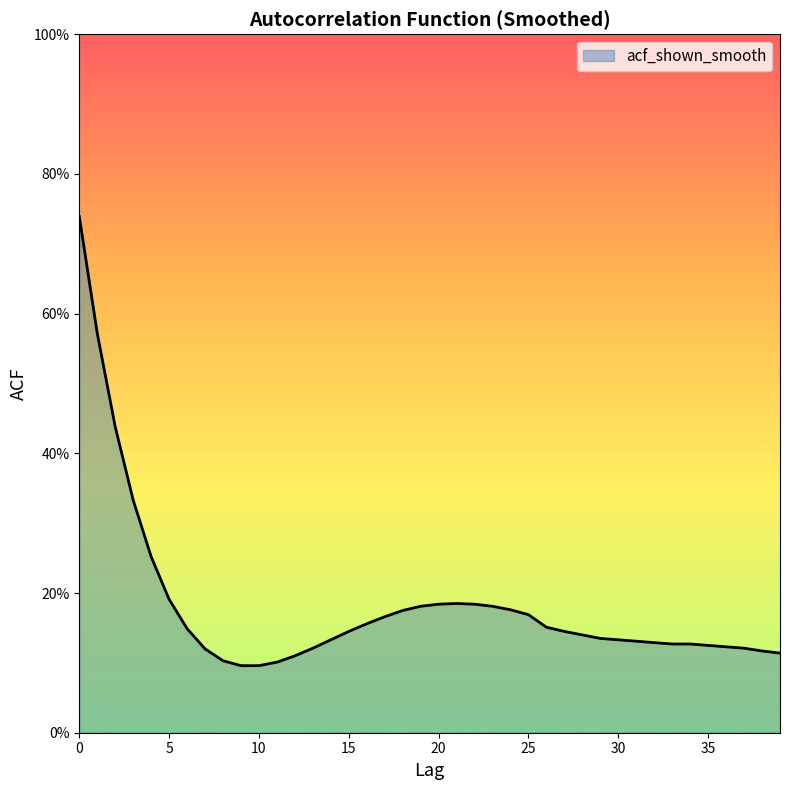

What is the difference between the maximum and minimum values?

0.6